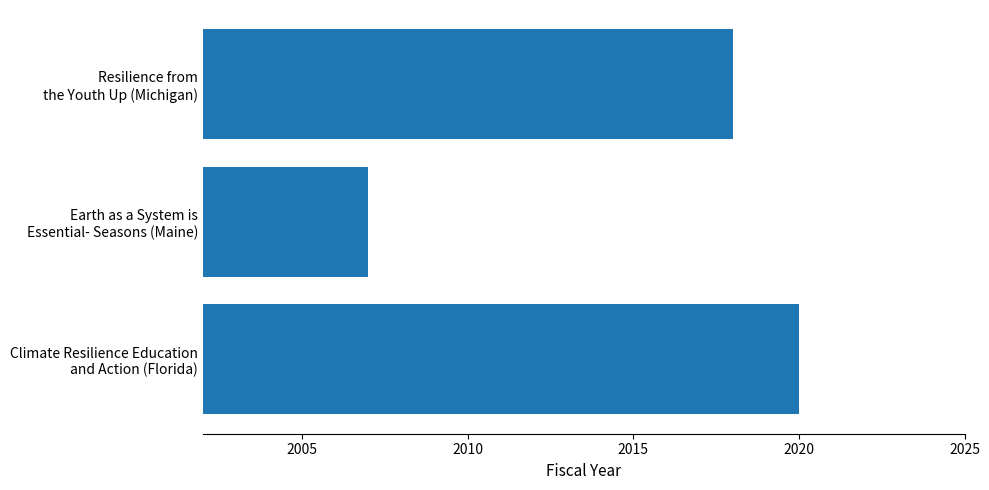

What is the average value?

2015